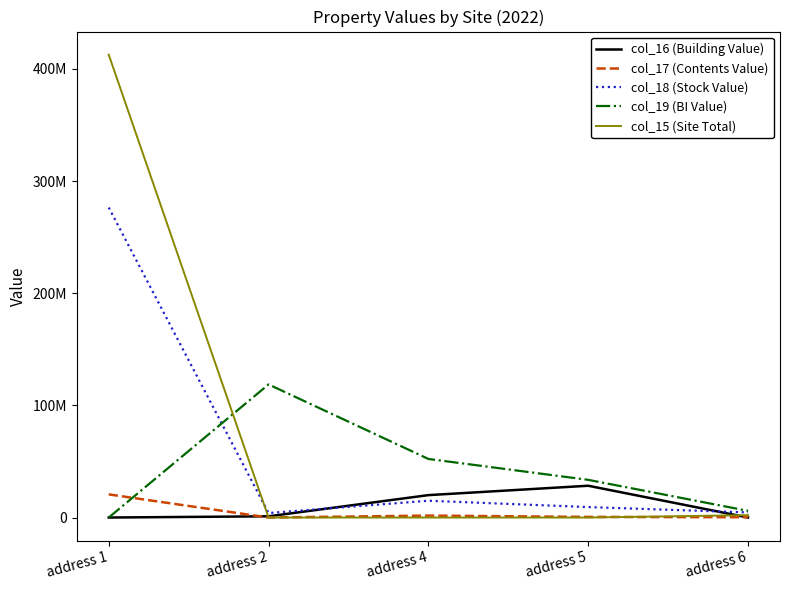

Reading left to right, transcribe all the data shown in this chart.

col_16 (Building Value): address 1=0	address 2=1092032	address 4=19982136	address 5=28347584	address 6=0
col_17 (Contents Value): address 1=20653927	address 2=0	address 4=1726999	address 5=548889	address 6=266798
col_18 (Stock Value): address 1=276424222	address 2=4000448	address 4=14992421	address 5=9324992	address 6=4556800
col_19 (BI Value): address 1=0	address 2=118700914	address 4=52245882	address 5=33603991	address 6=5949797
col_15 (Site Total): address 1=412714348	address 2=0	address 4=0	address 5=0	address 6=2132970